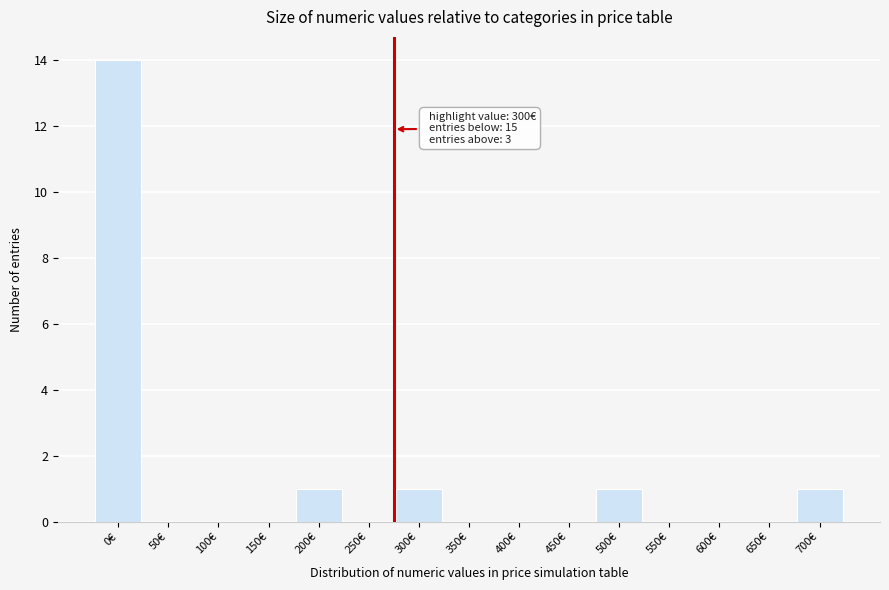

Reading left to right, transcribe all the data shown in this chart.

0€=14	50€=0	100€=0	150€=0	200€=1	250€=0	300€=1	350€=0	400€=0	450€=0	500€=1	550€=0	600€=0	650€=0	700€=1